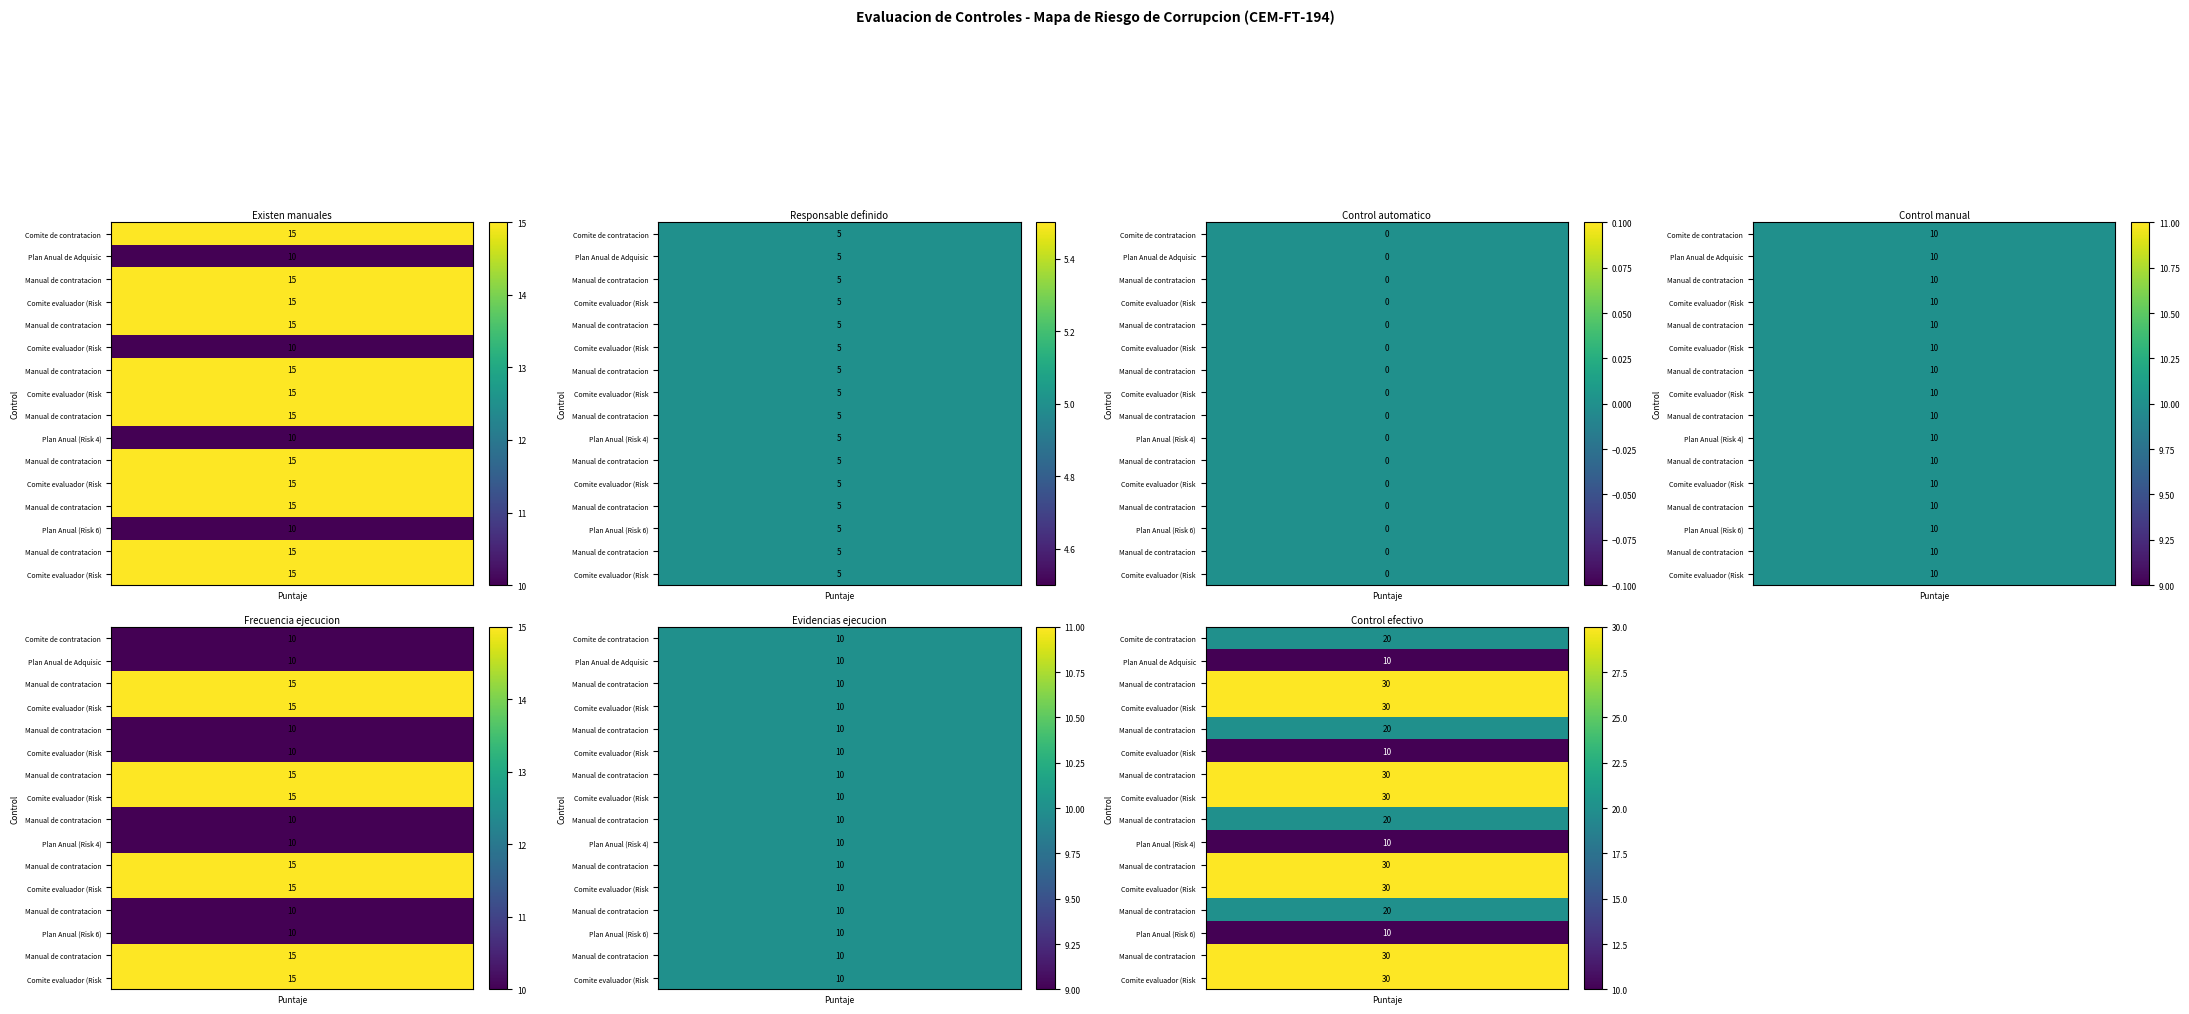

Reading left to right, transcribe all the data shown in this chart.

1. Existen manuales, instructivos o procedimientos: 0=15	1=10	2=15	3=15	4=15	5=10	6=15	7=15	8=15	9=10	10=15	11=15	12=15	13=10	14=15	15=15
2. Esta definido el responsable: 0=5	1=5	2=5	3=5	4=5	5=5	6=5	7=5	8=5	9=5	10=5	11=5	12=5	13=5	14=5	15=5
3. El control es automatico: 0=0	1=0	2=0	3=0	4=0	5=0	6=0	7=0	8=0	9=0	10=0	11=0	12=0	13=0	14=0	15=0
4. El control es manual: 0=10	1=10	2=10	3=10	4=10	5=10	6=10	7=10	8=10	9=10	10=10	11=10	12=10	13=10	14=10	15=10
5. La frecuencia de ejecucion: 0=10	1=10	2=15	3=15	4=10	5=10	6=15	7=15	8=10	9=10	10=15	11=15	12=10	13=10	14=15	15=15
6. Se cuenta con evidencias: 0=10	1=10	2=10	3=10	4=10	5=10	6=10	7=10	8=10	9=10	10=10	11=10	12=10	13=10	14=10	15=10
7. El control es efectivo: 0=20	1=10	2=30	3=30	4=20	5=10	6=30	7=30	8=20	9=10	10=30	11=30	12=20	13=10	14=30	15=30